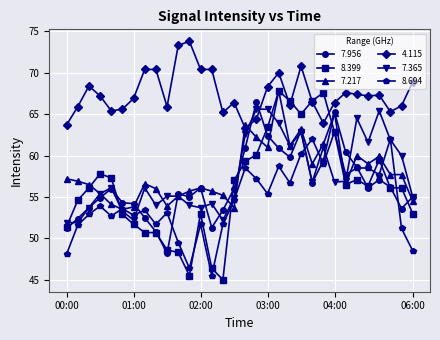

True or false: 7.365 has more than 0 points higher than both neighbors.

True